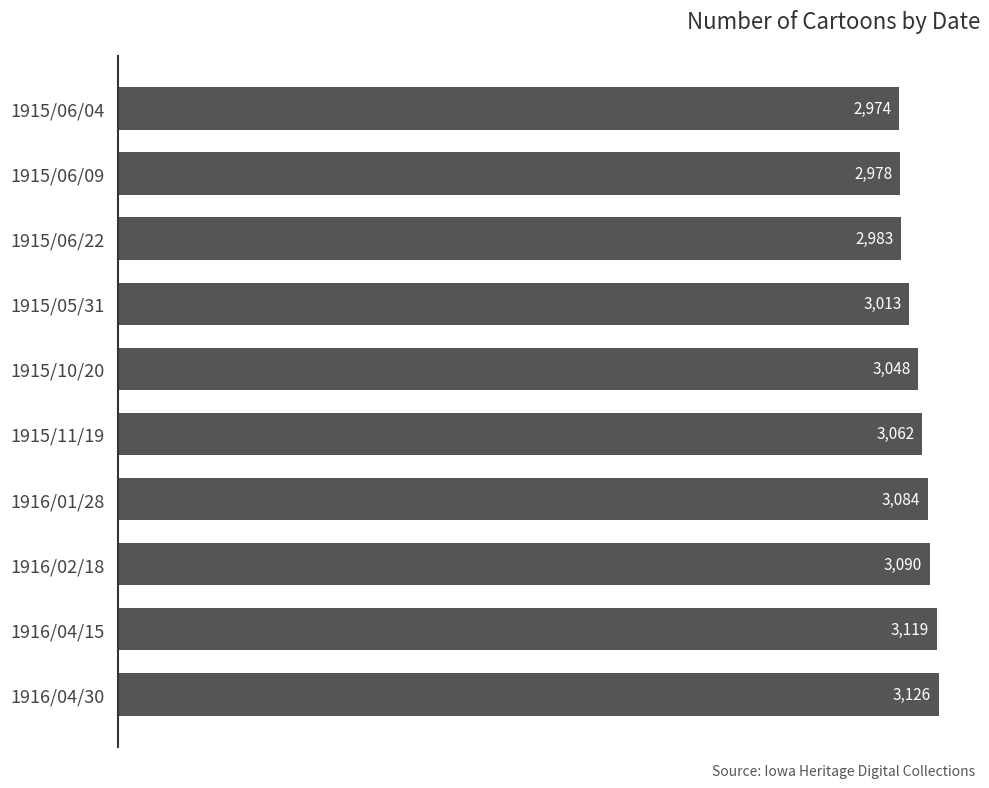

Where is the data nearest to the value 3050?

1915/10/20